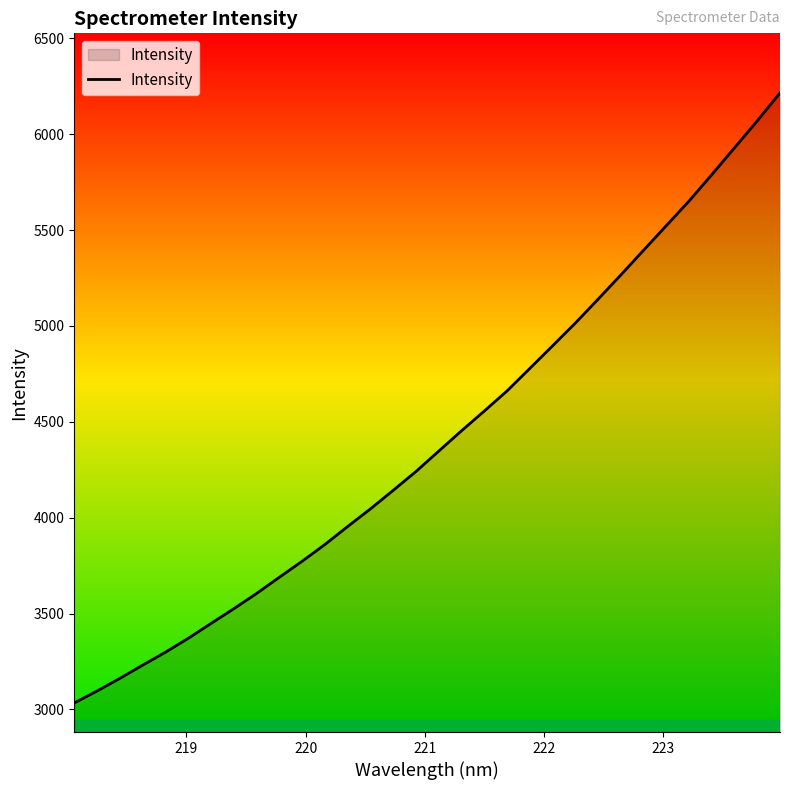

What is the greatest value displayed?

6215.3